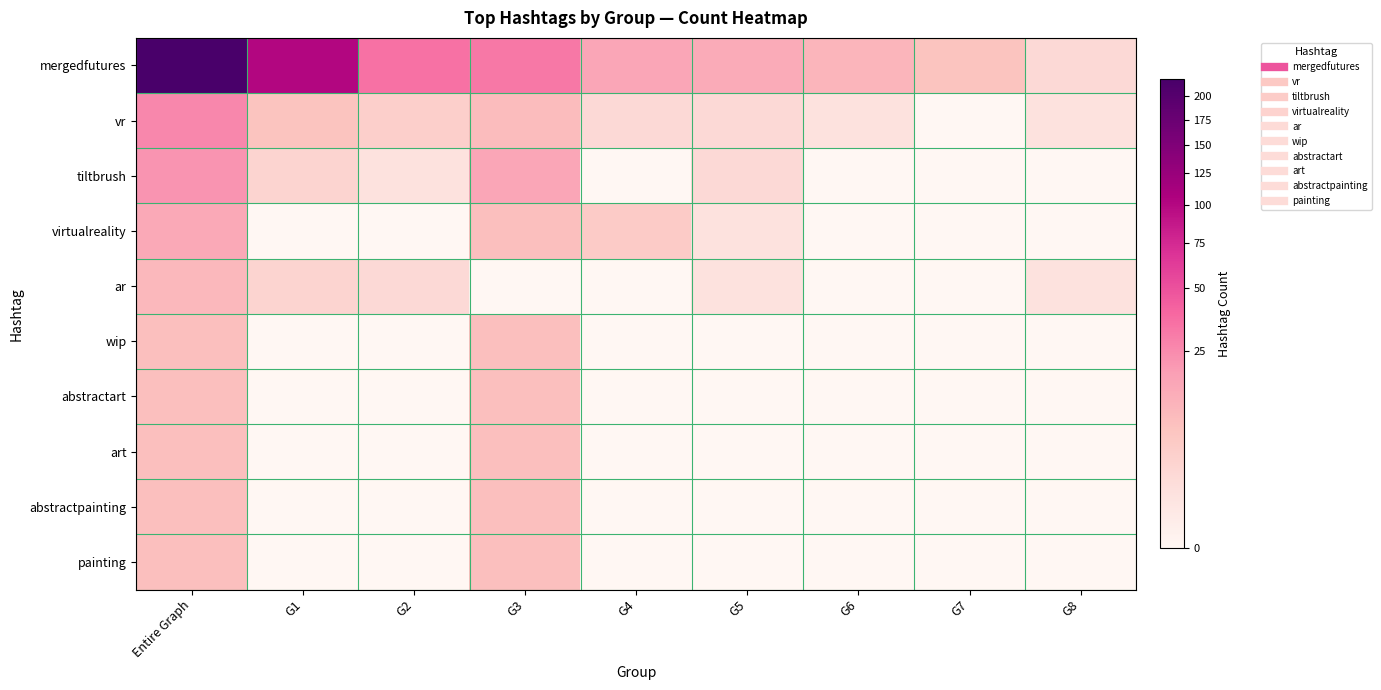

At which category is the sum across all series the highest?

Entire Graph